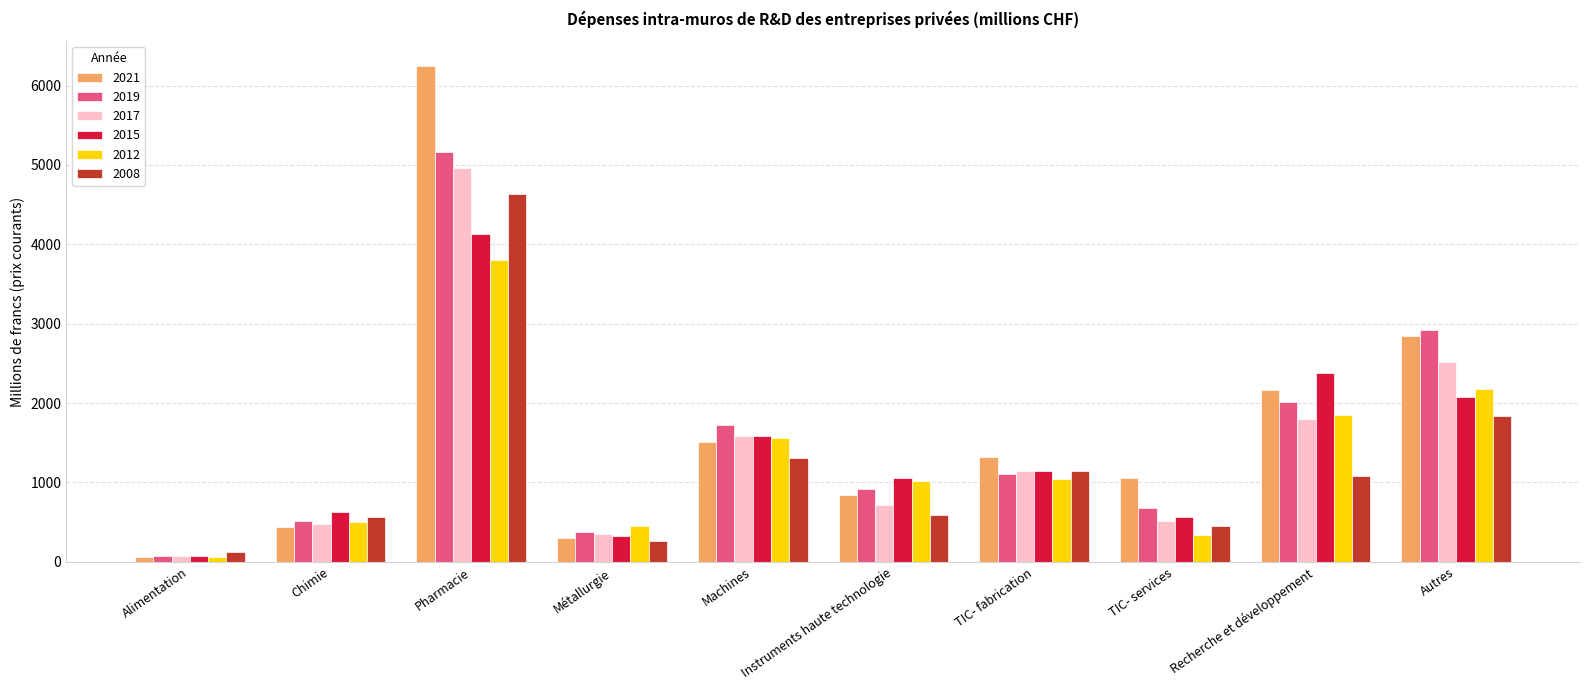

What are all the series names shown in the legend?

2021, 2019, 2017, 2015, 2012, 2008